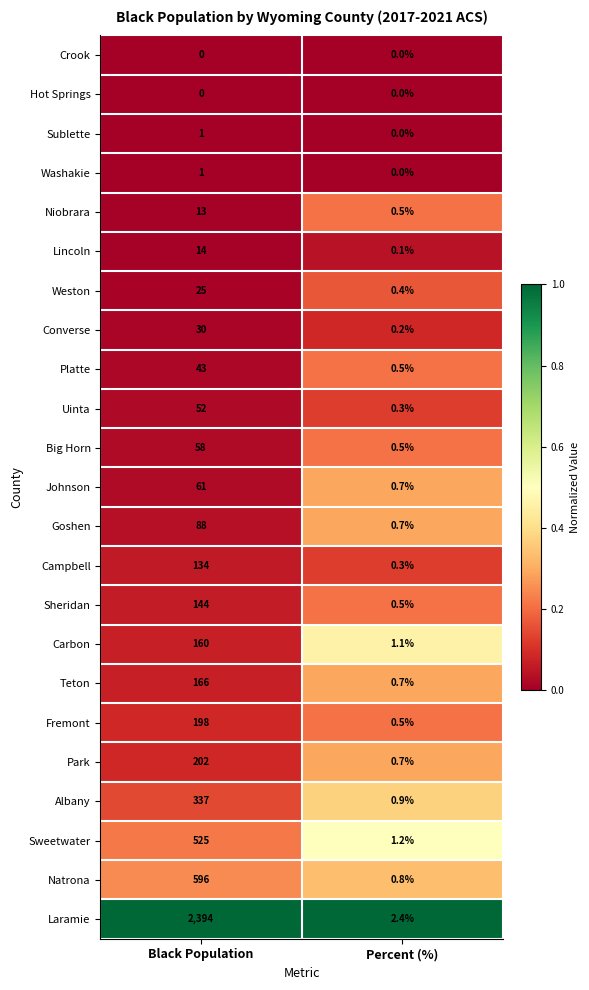

Rank the categories by Niobrara value from lowest to highest.

Percent (%), Black Population